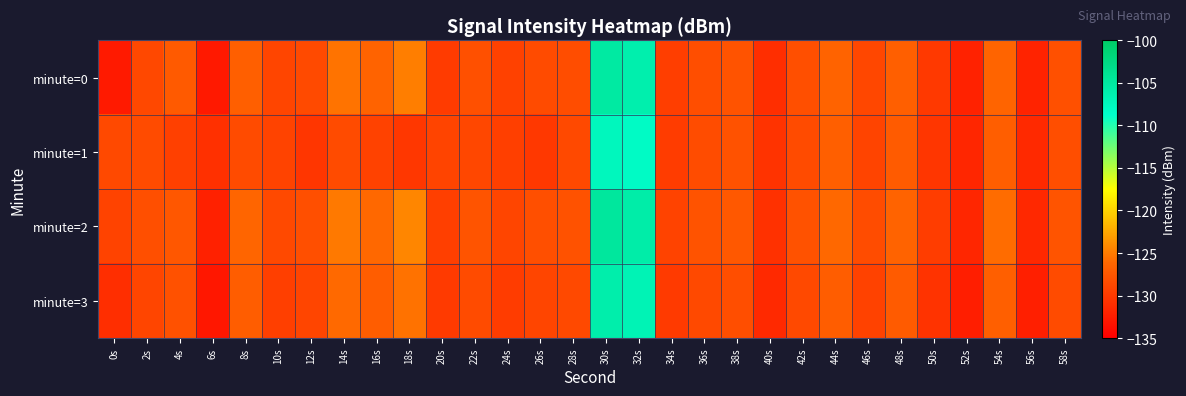

Reading left to right, list all the values displayed in this chart.

minute=0: 0s=-132.7	2s=-128.7	4s=-127.2	6s=-132.7	8s=-126.8	10s=-129.0	12s=-128.6	14s=-125.5	16s=-126.5	18s=-124.8	20s=-129.8	22s=-128.1	24s=-129.4	26s=-128.5	28s=-128.3	30s=-105.2	32s=-106.2	34s=-129.6	36s=-128.3	38s=-127.9	40s=-131.0	42s=-128.2	44s=-126.5	46s=-128.8	48s=-126.7	50s=-130.1	52s=-132.0	54s=-126.3	56s=-131.9	58s=-128.1
minute=1: 0s=-128.7	2s=-128.5	4s=-129.5	6s=-130.8	8s=-128.5	10s=-129.2	12s=-130.3	14s=-128.5	16s=-129.3	18s=-130.2	20s=-129.1	22s=-128.9	24s=-129.5	26s=-130.1	28s=-128.7	30s=-107.5	32s=-108.2	34s=-129.8	36s=-128.4	38s=-127.9	40s=-130.6	42s=-128.5	44s=-126.8	46s=-129.1	48s=-127.2	50s=-130.3	52s=-131.7	54s=-126.9	56s=-131.4	58s=-128.3
minute=2: 0s=-129.2	2s=-128.1	4s=-127.5	6s=-132.1	8s=-126.3	10s=-128.7	12s=-128.2	14s=-125.1	16s=-126.1	18s=-124.4	20s=-129.5	22s=-127.7	24s=-129.0	26s=-128.1	28s=-127.9	30s=-104.8	32s=-105.7	34s=-129.2	36s=-127.8	38s=-127.4	40s=-130.7	42s=-127.9	44s=-126.1	46s=-128.4	48s=-126.4	50s=-129.7	52s=-131.7	54s=-125.9	56s=-131.5	58s=-127.7
minute=3: 0s=-131.0	2s=-129.0	4s=-128.0	6s=-133.0	8s=-127.0	10s=-129.5	12s=-129.0	14s=-126.0	16s=-127.0	18s=-125.5	20s=-130.0	22s=-128.5	24s=-129.8	26s=-129.0	28s=-128.7	30s=-106.0	32s=-106.8	34s=-130.0	36s=-128.7	38s=-128.3	40s=-131.4	42s=-128.7	44s=-127.0	46s=-129.3	48s=-127.2	50s=-130.5	52s=-132.4	54s=-126.8	56s=-132.3	58s=-128.5